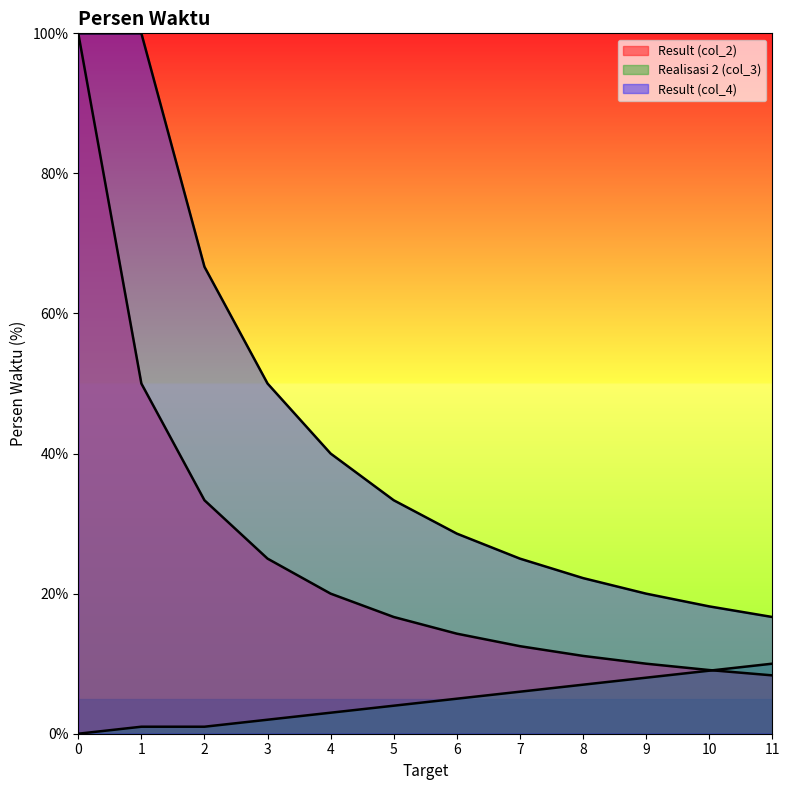

What is the average value of the Result (col_4) series?

43.4